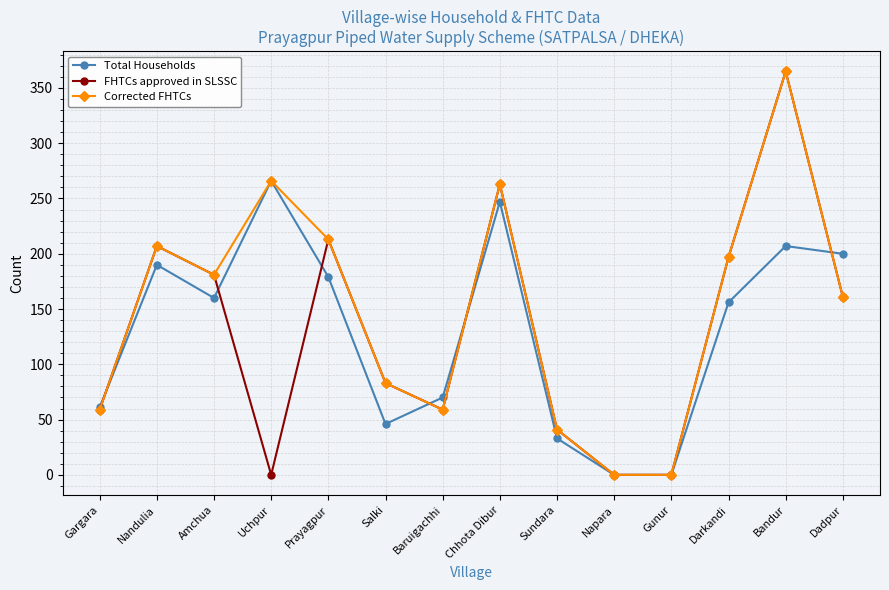

Reading right to left, what are all the values shown in this chart?

Total Households: 200	207	156	0	0	33	247	70	46	179	266	160	190	61
FHTCs approved in SLSSC: 161	365	197	0	0	41	263	59	83	213	0	181	207	59
Corrected FHTCs: 161	365	197	0	0	41	263	59	83	213	266	181	207	59